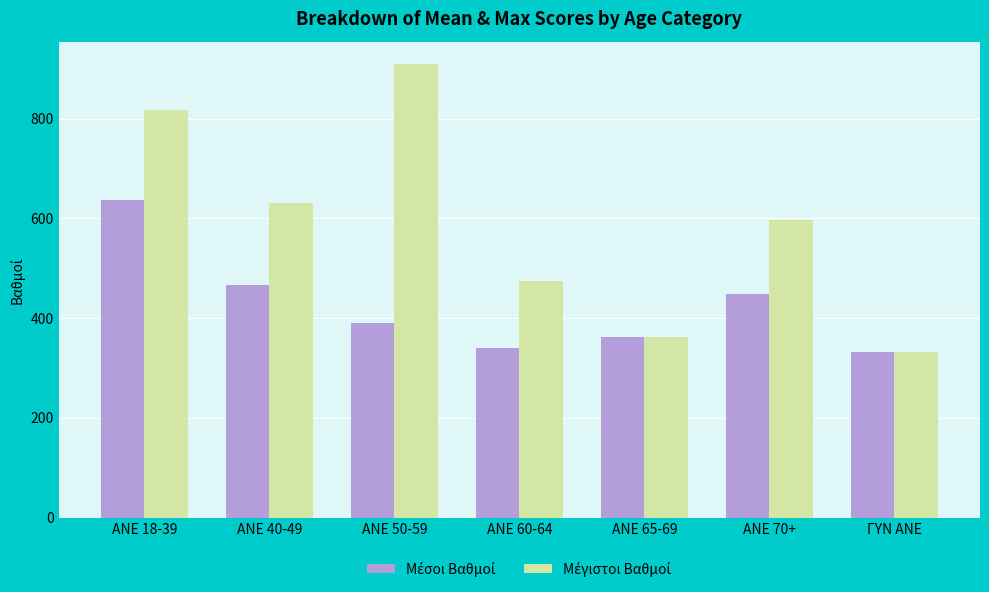

Count the number of categories in the chart.

7